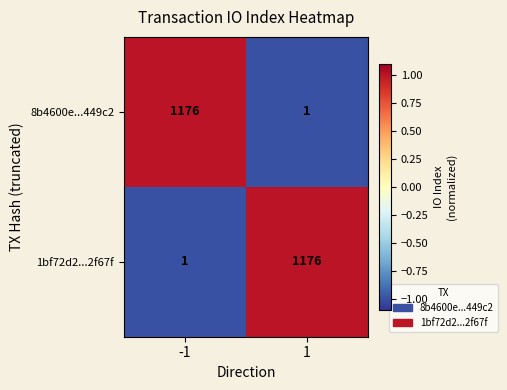

What is the total value across all series at 1?

1177